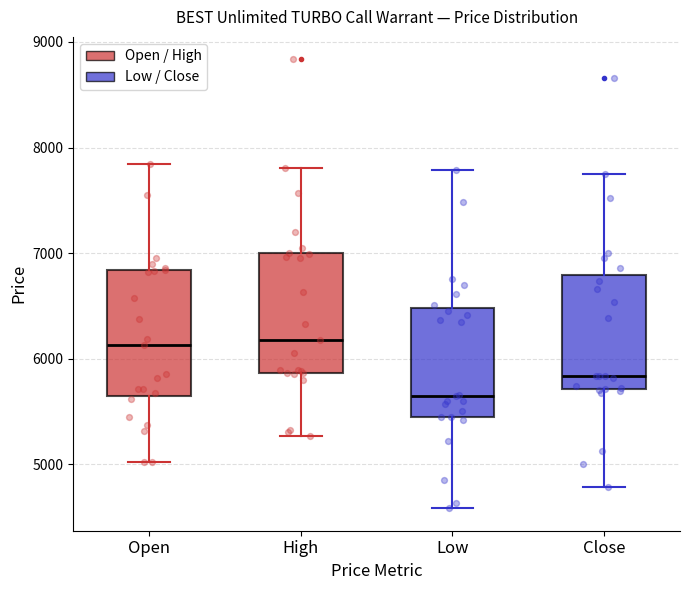

Reading left to right, transcribe this box plot: for each box, give where its median line is, the range the box spans, and where its two whiskers end, as read against the y-axis. The values are not printed on the chart, so give them approximately, as read against the axis.

Open: median 6100, box 5600 to 6800, whiskers 5000 to 7800
High: median 6200, box 5900 to 7000, whiskers 5300 to 7800
Low: median 5600, box 5400 to 6500, whiskers 4600 to 7800
Close: median 5800, box 5700 to 6800, whiskers 4800 to 7700